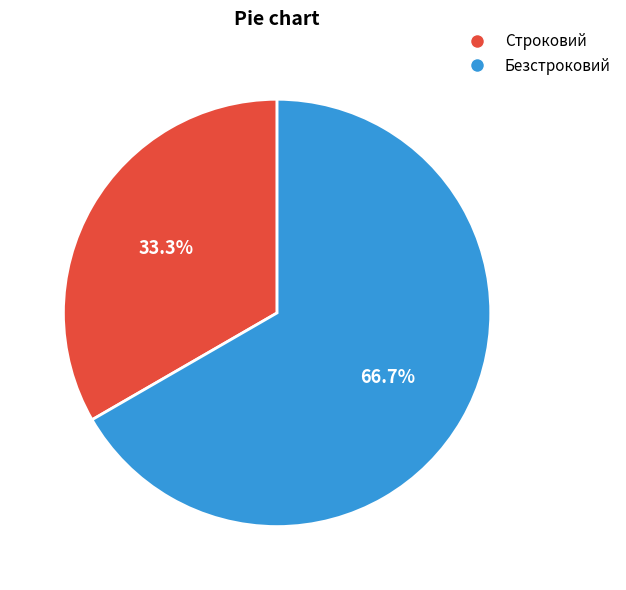

Between Безстроковий and Строковий, which is larger?

Безстроковий